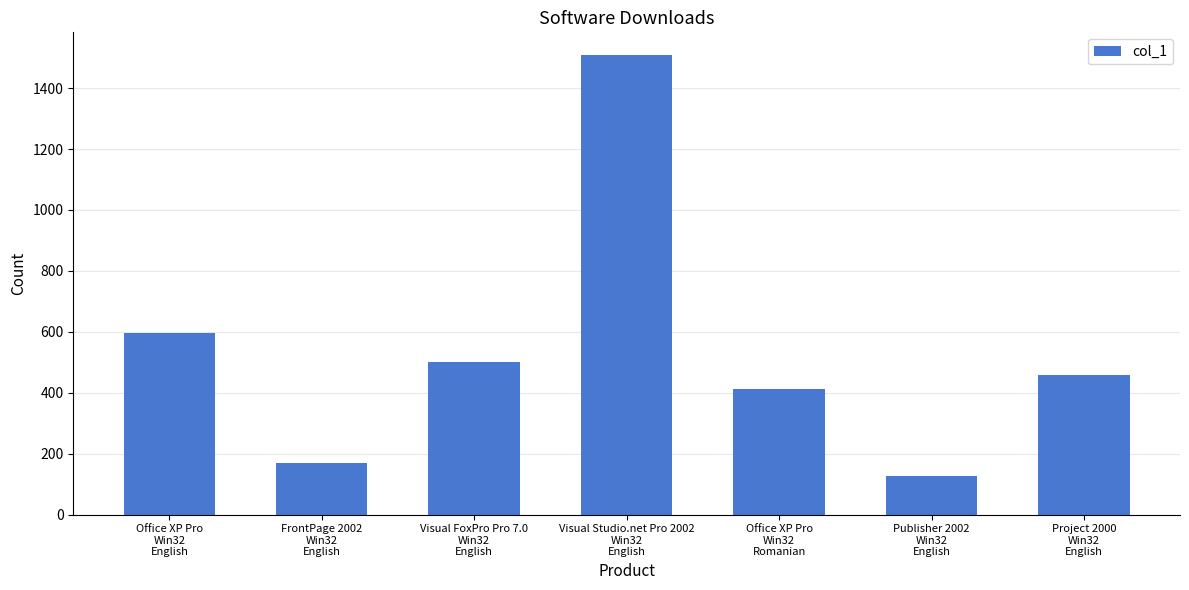

What is the difference between the maximum and minimum values?

1380